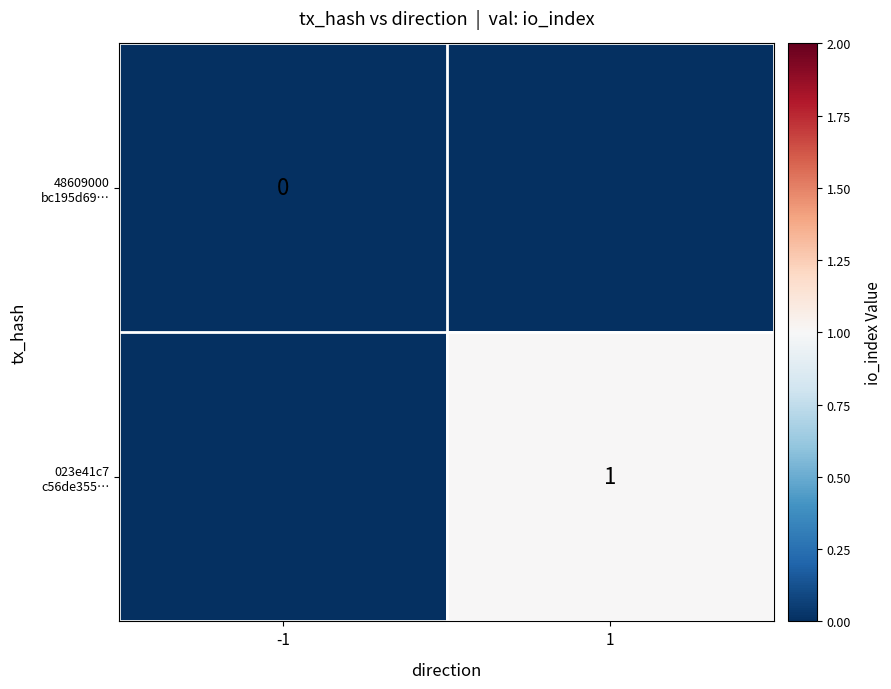

At how many categories does at least one series exceed 0?

1